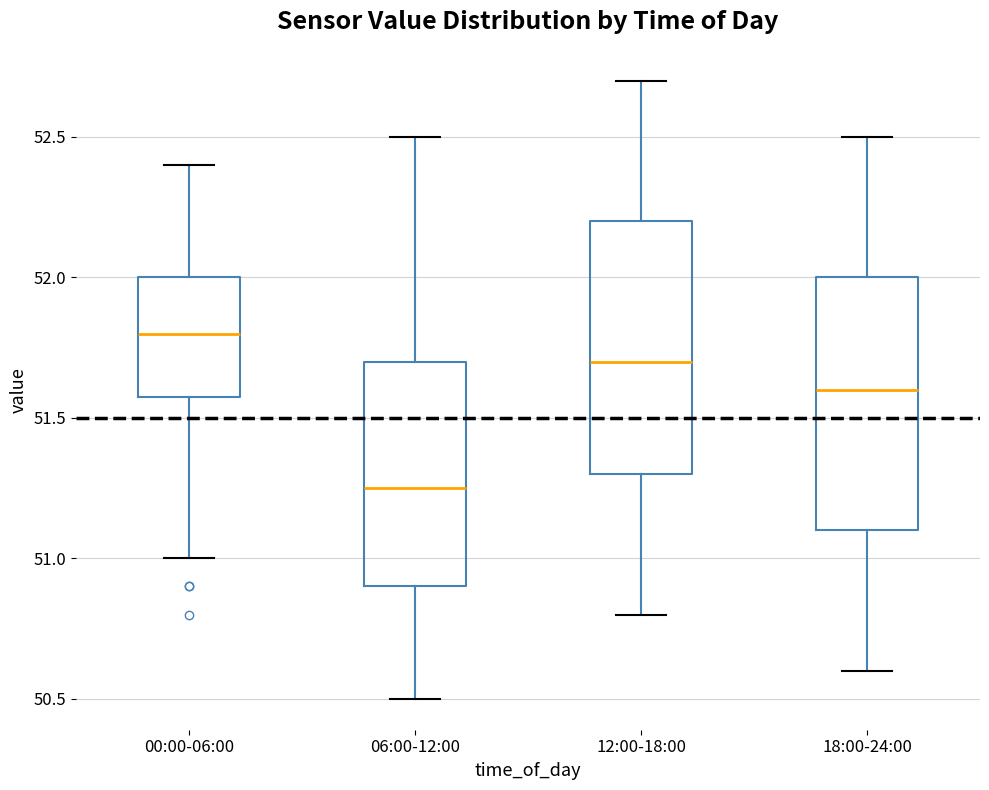

Reading left to right, transcribe this box plot: for each box, give where its median line is, the range the box spans, and where its two whiskers end, as read against the y-axis. The values are not printed on the chart, so give them approximately, as read against the axis.

00:00-06:00: median 51.80, box 51.60 to 52.00, whiskers 51.00 to 52.40
06:00-12:00: median 51.25, box 50.90 to 51.70, whiskers 50.50 to 52.50
12:00-18:00: median 51.70, box 51.30 to 52.20, whiskers 50.80 to 52.70
18:00-24:00: median 51.60, box 51.10 to 52.00, whiskers 50.60 to 52.50